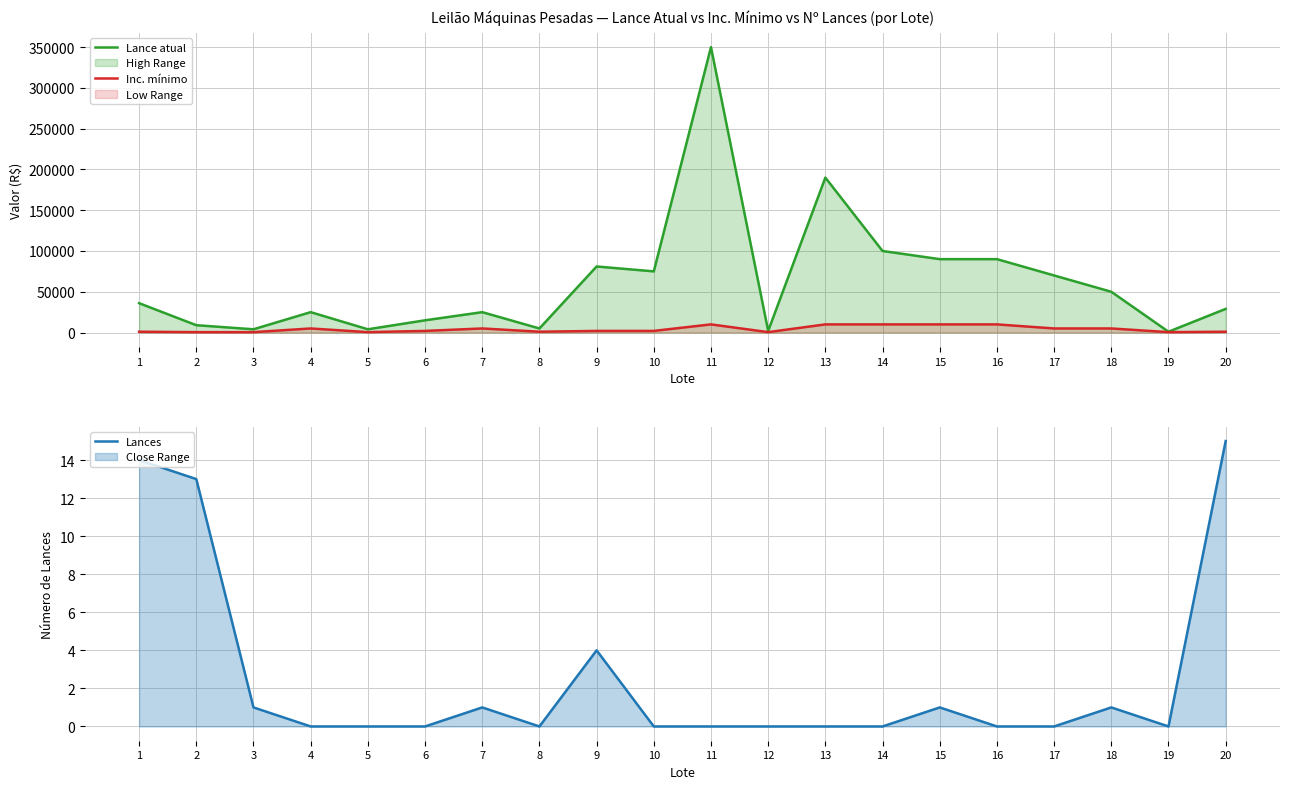

What is the maximum value shown in the chart?

350000